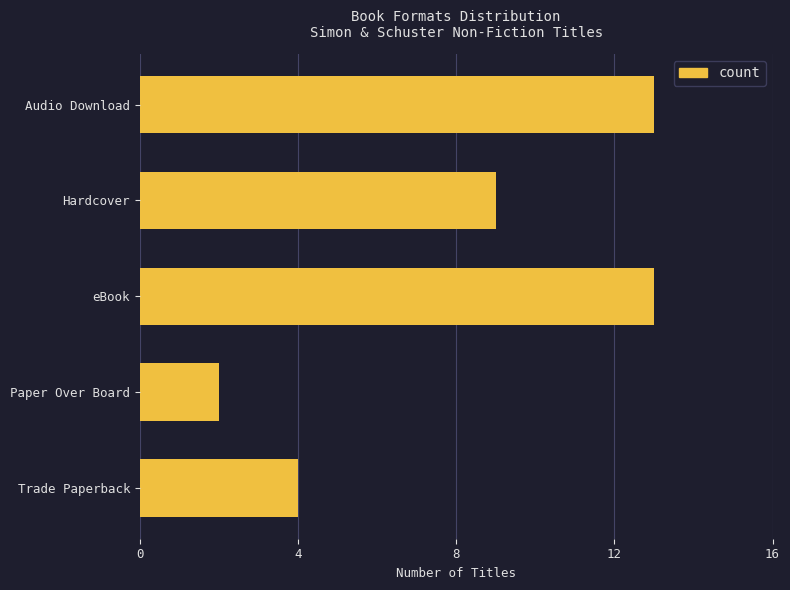

At which label is the value closest to 7?

Hardcover